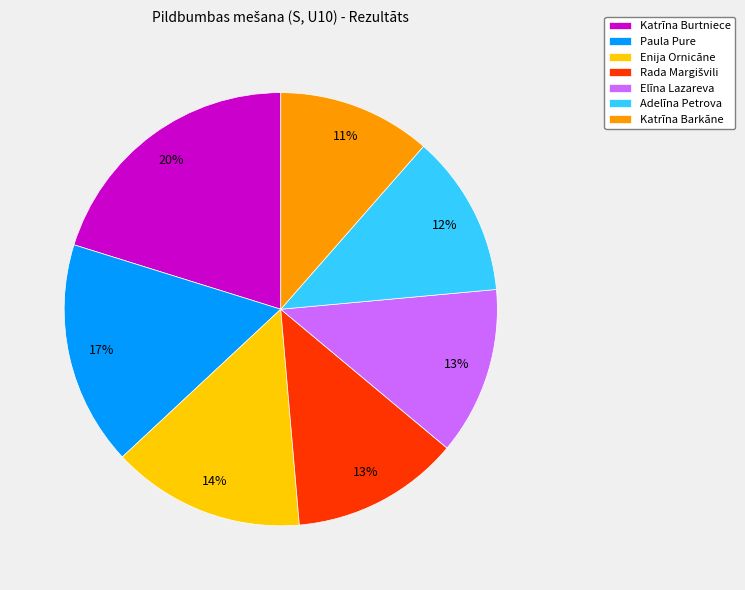

Combined, do Enija Ornicāne and Elīna Lazareva account for over 50%?

No